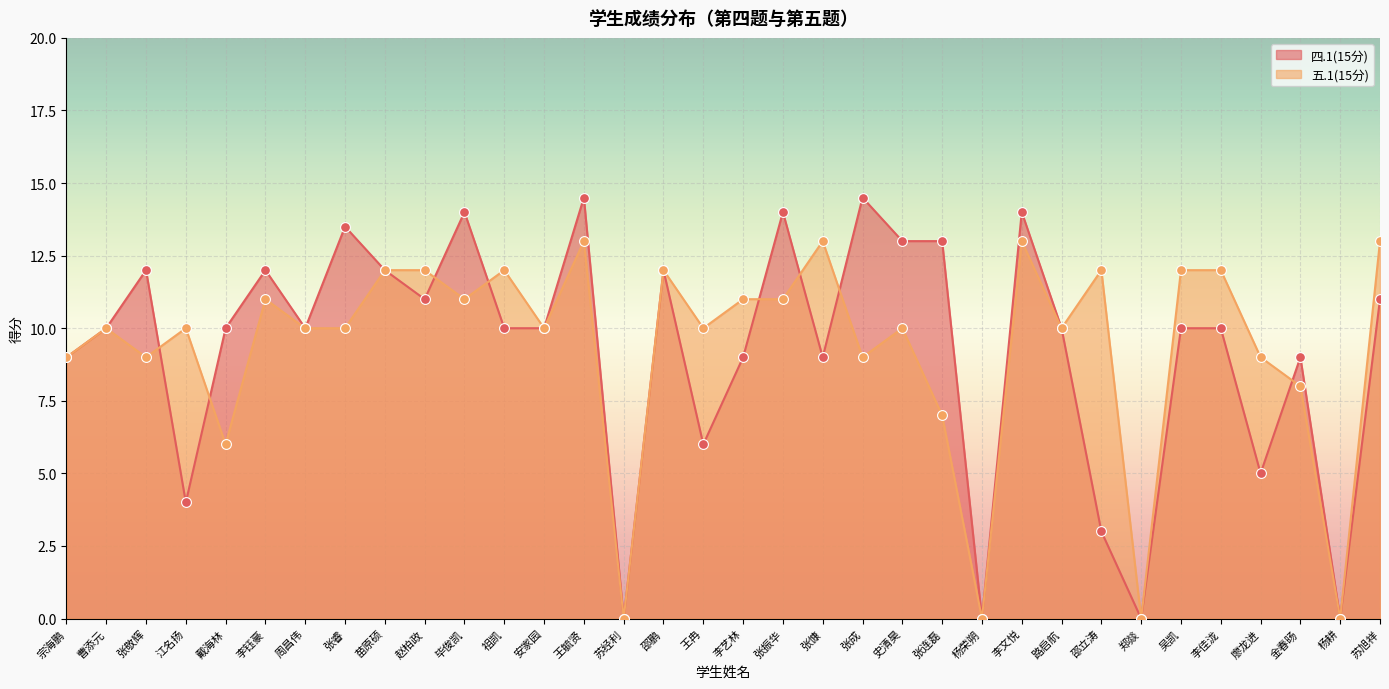

At how many categories does at least one series exceed 10?

20